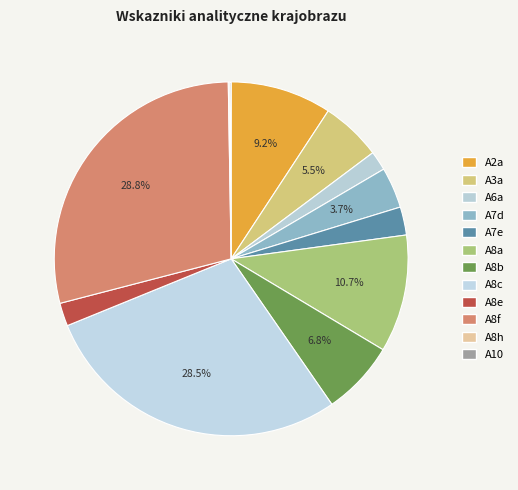

Which slice is the largest?

A8f